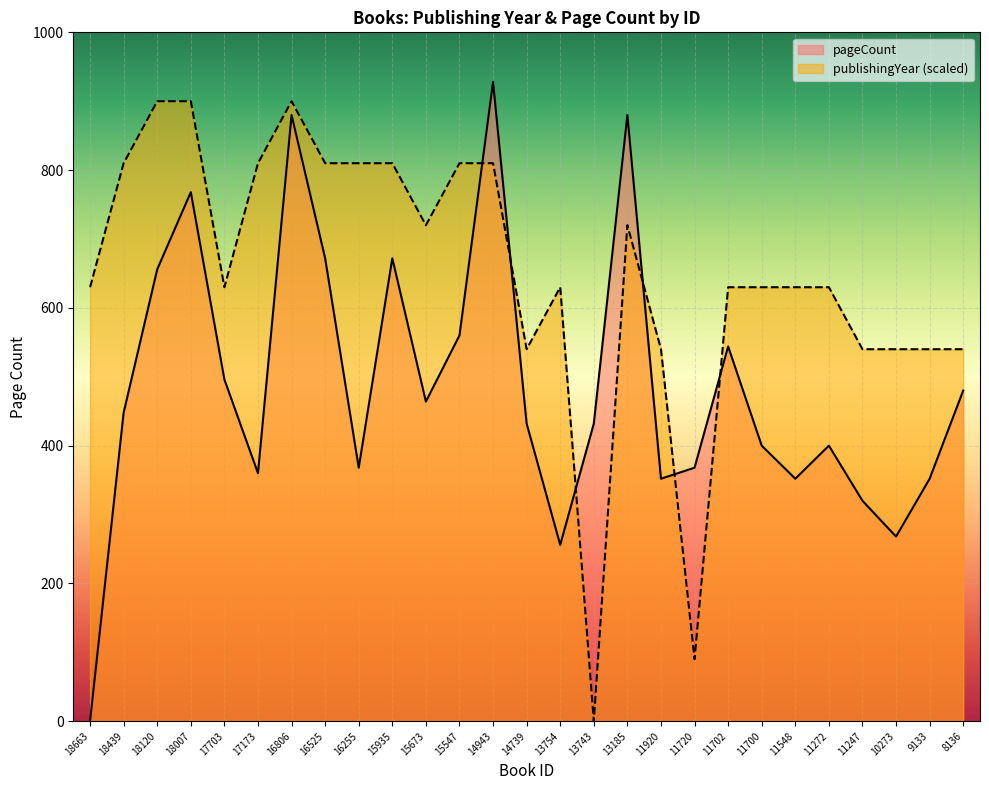

In publishingYear, how many points are lower than both neighbors (excluding endpoints)?

5